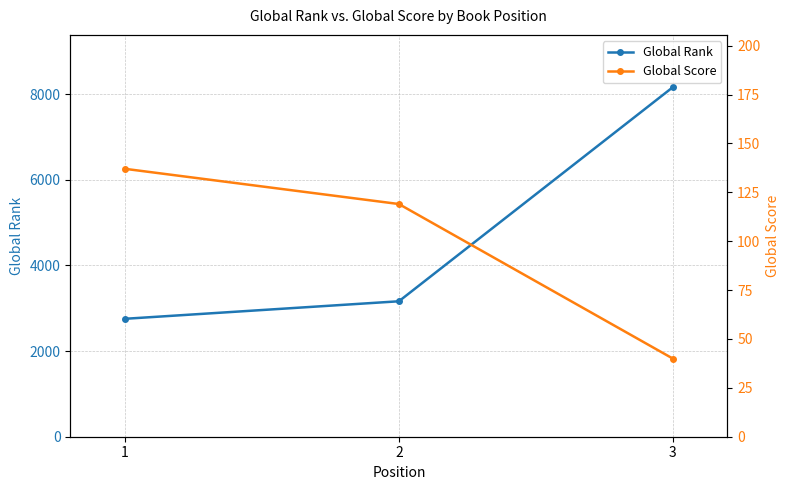

Which series changed the most between 1 and 3?

Global Rank